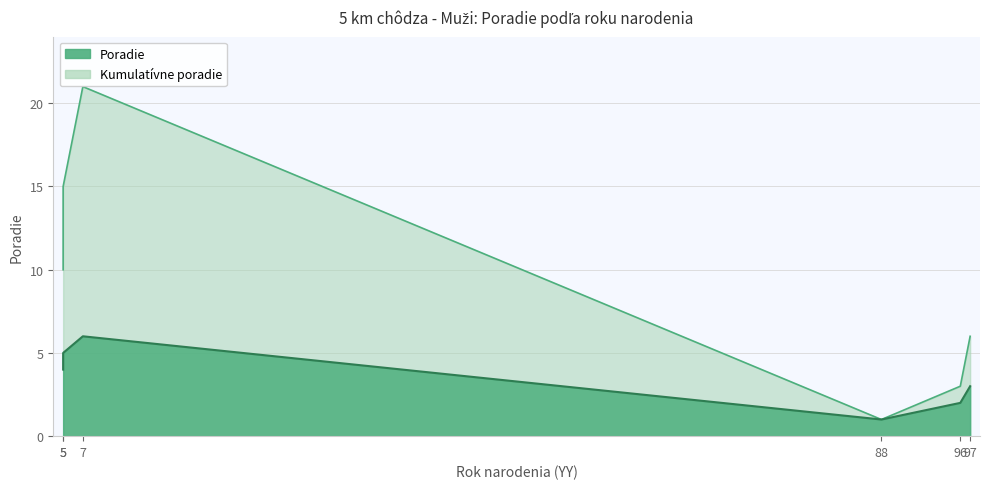

Which label corresponds to the smallest value in the chart?

88